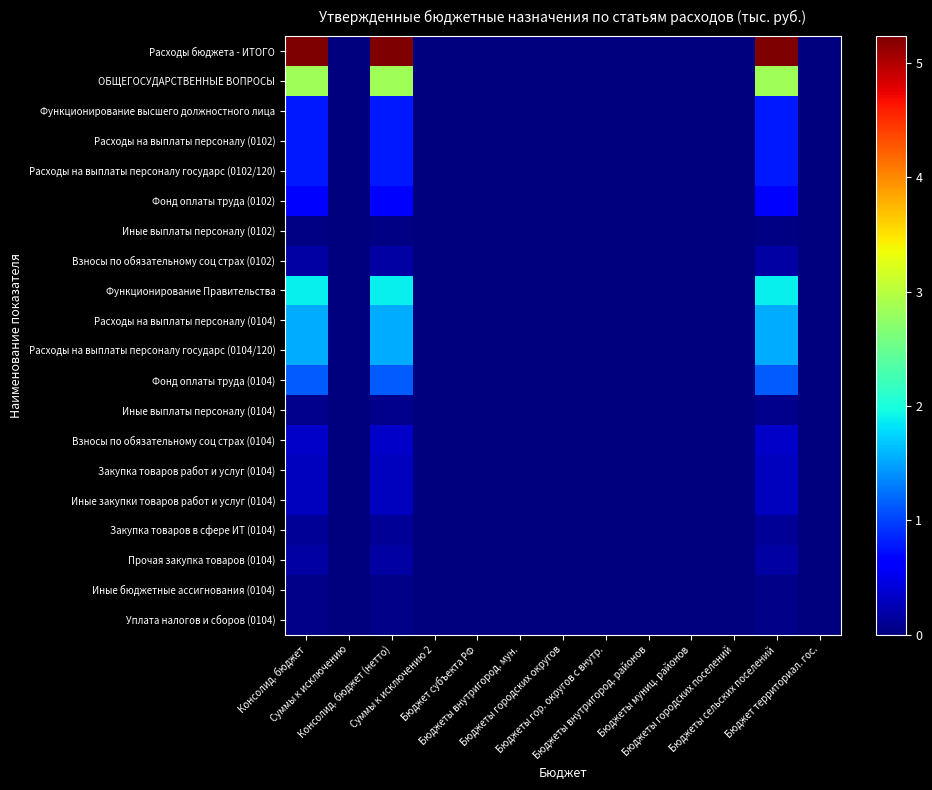

Rank the series by their maximum value, from lowest to highest.

Иные выплаты персоналу (0102), Иные бюджетные ассигнования (0104), Уплата налогов и сборов (0104), Иные выплаты персоналу (0104), Закупка товаров в сфере ИТ (0104), Взносы по обязательному соц страх (0102), Прочая закупка товаров (0104), Закупка товаров работ и услуг (0104), Иные закупки товаров работ и услуг (0104), Взносы по обязательному соц страх (0104), Фонд оплаты труда (0102), Функционирование высшего должностного лица, Расходы на выплаты персоналу (0102), Расходы на выплаты персоналу государс (0102/120), Фонд оплаты труда (0104), Расходы на выплаты персоналу (0104), Расходы на выплаты персоналу государс (0104/120), Функционирование Правительства, ОБЩЕГОСУДАРСТВЕННЫЕ ВОПРОСЫ, Расходы бюджета - ИТОГО